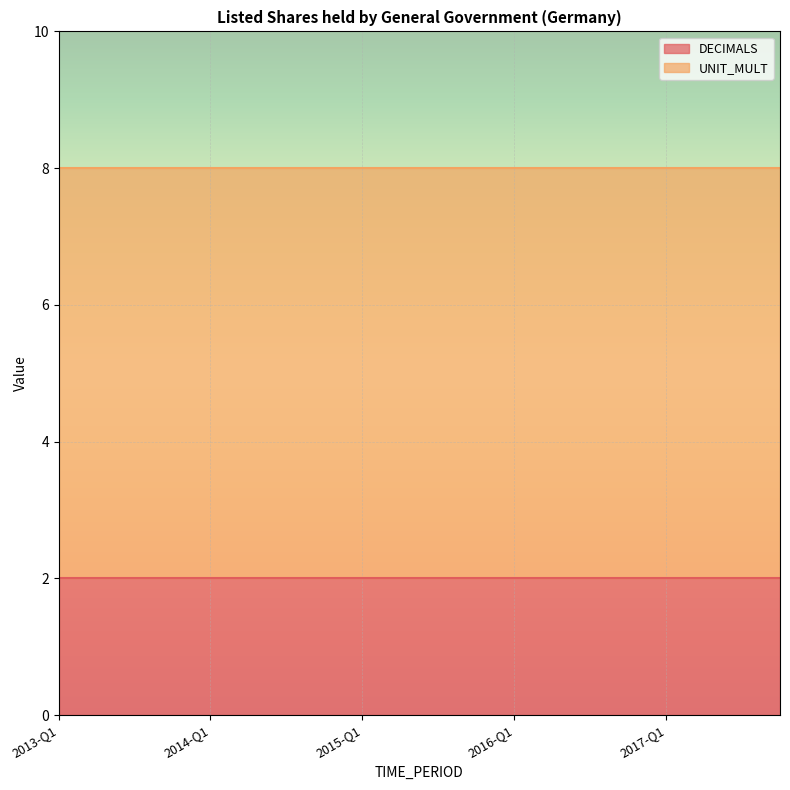

True or false: UNIT_MULT and DECIMALS cross at least once.

False